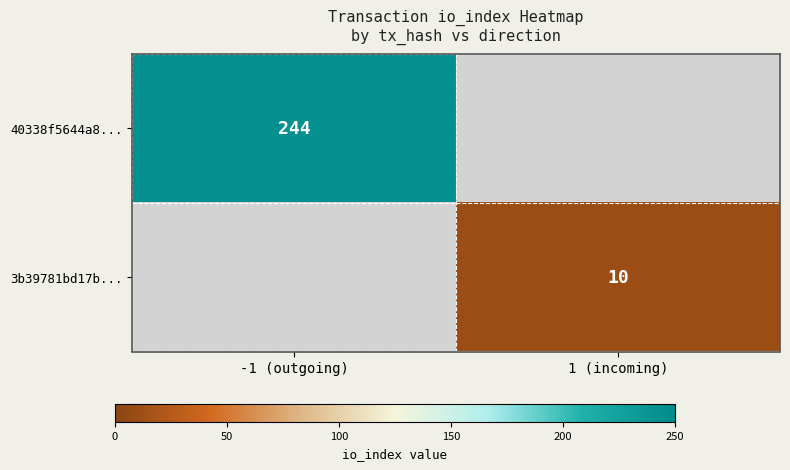

Is the value of 40338f5644a8... at -1 (outgoing) greater than the value of 3b39781bd17b... at 1 (incoming)?

Yes